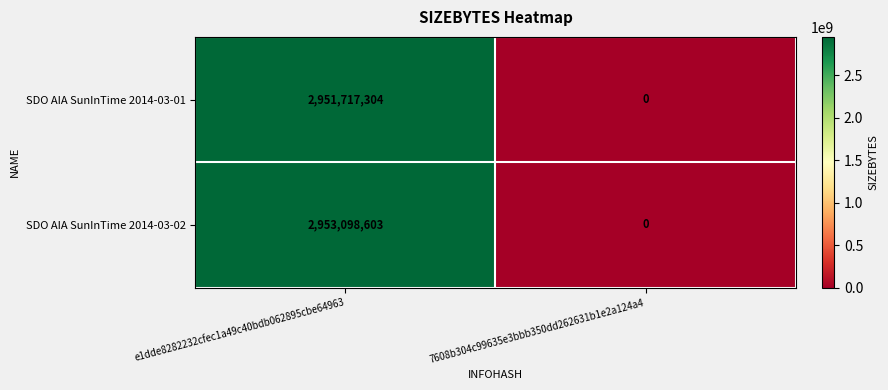

What is the difference between the highest and lowest values at e1dde8282232cfec1a49c40bdb062895cbe64963?

1381299